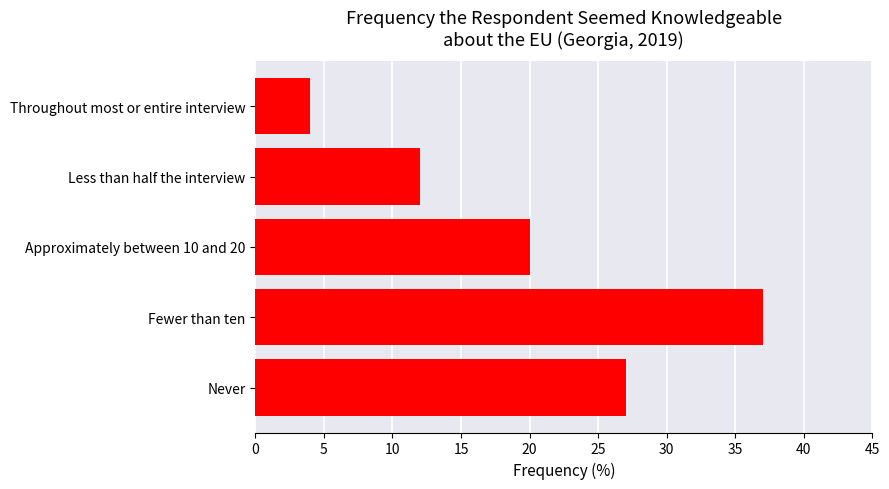

What is the greatest value displayed?

37